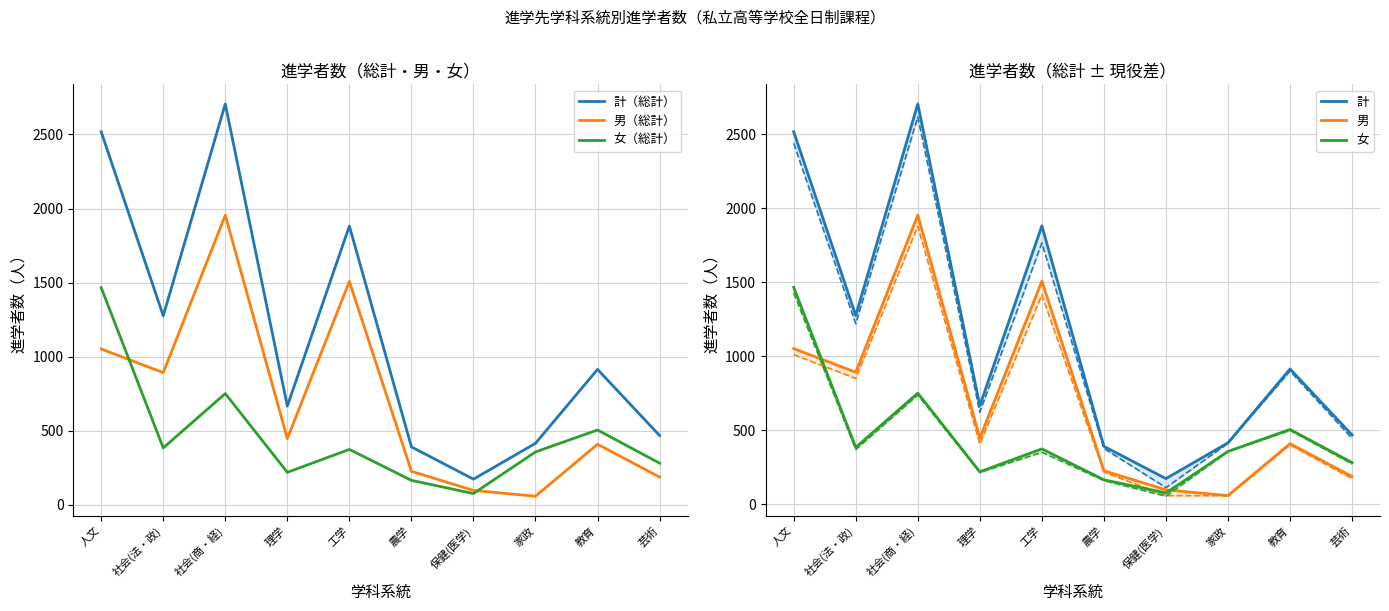

The 女 series shows 1158 at 社会(商・経). True or false?

False